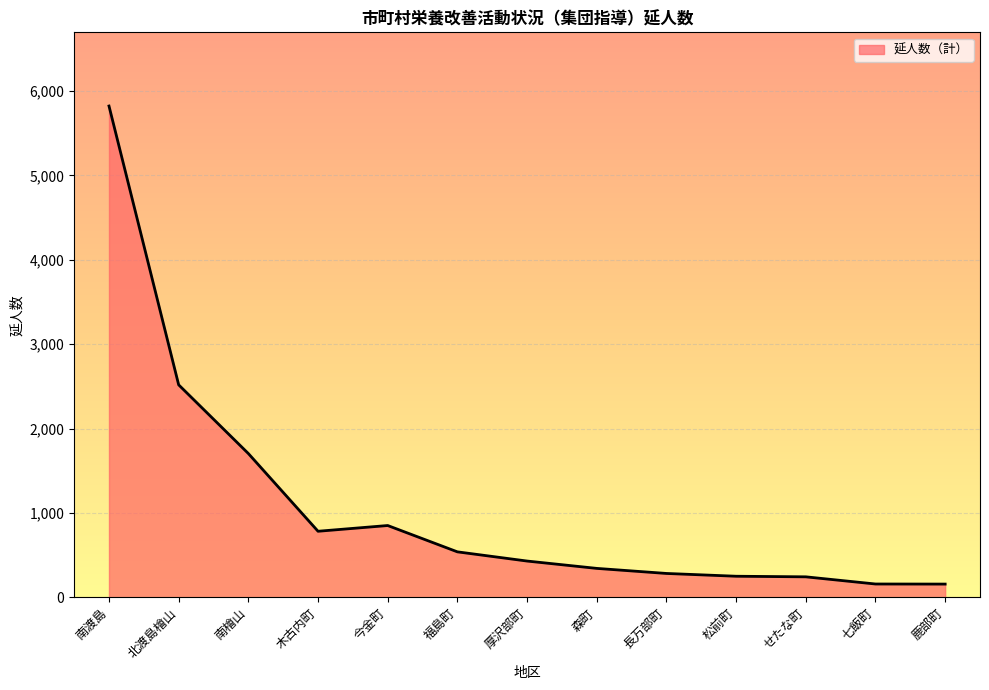

The value at 北渡島檜山 is 2518. True or false?

True